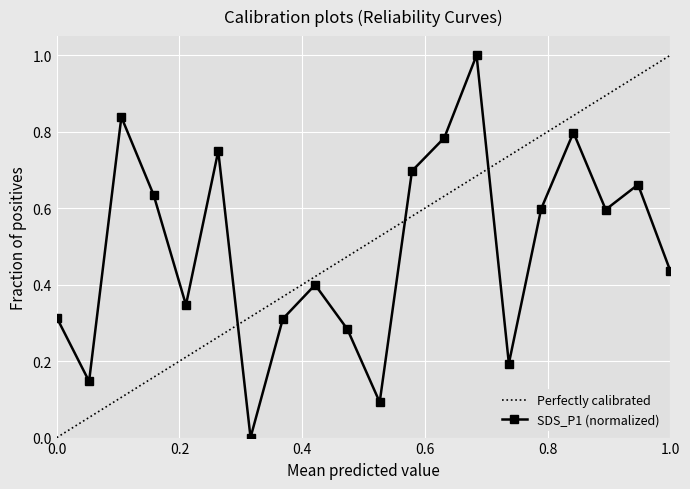

Reading left to right, extract all data points from this chart.

0.3	0.1	0.8	0.6	0.3	0.7	0.0	0.3	0.4	0.3	0.1	0.7	0.8	1.0	0.2	0.6	0.8	0.6	0.7	0.4